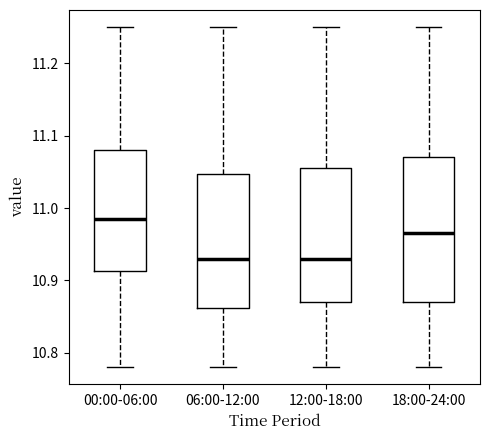

Reading left to right, read every box against the y-axis: the position of its median line, the range the box covers, and the ends of its whiskers. The values are not printed on the chart, so give them approximately, as read against the axis.

00:00-06:00: median 10.99, box 10.91 to 11.08, whiskers 10.78 to 11.25
06:00-12:00: median 10.93, box 10.86 to 11.05, whiskers 10.78 to 11.25
12:00-18:00: median 10.93, box 10.87 to 11.06, whiskers 10.78 to 11.25
18:00-24:00: median 10.97, box 10.87 to 11.07, whiskers 10.78 to 11.25